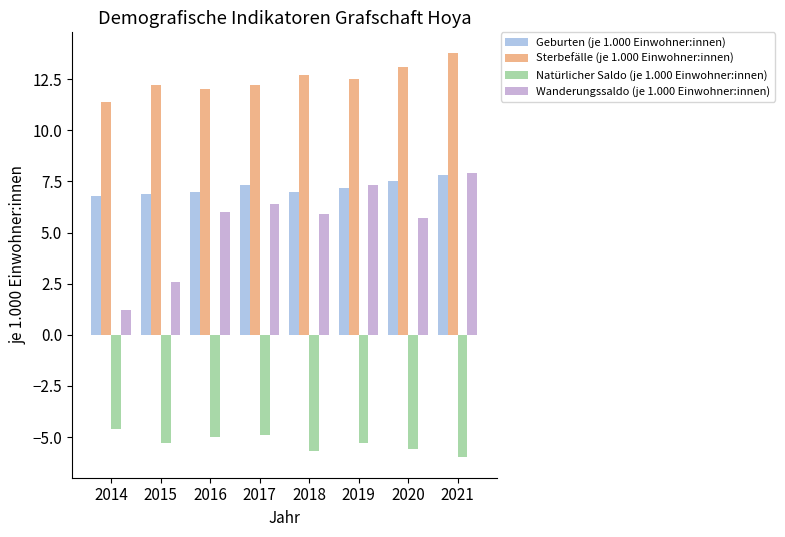

Is it true that Wanderungssaldo (je 1.000 Einwohner:innen) equals 8.9 at 2020?

False